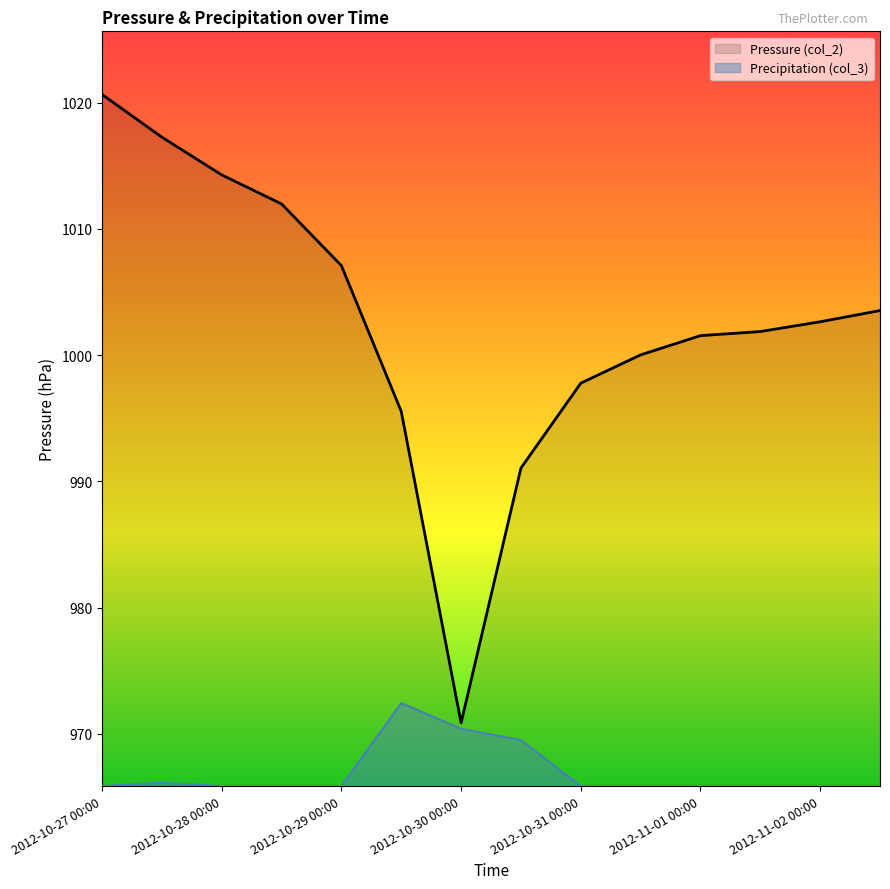

True or false: Precipitation (col_3) and Pressure (col_2) intersect in this chart.

False